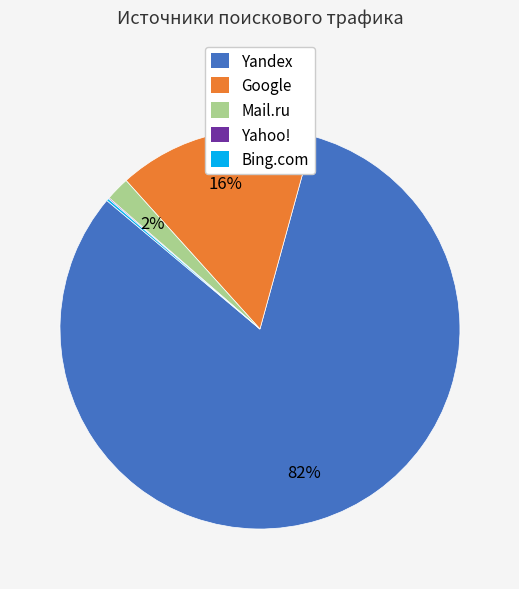

Does any single category account for the majority?

Yes